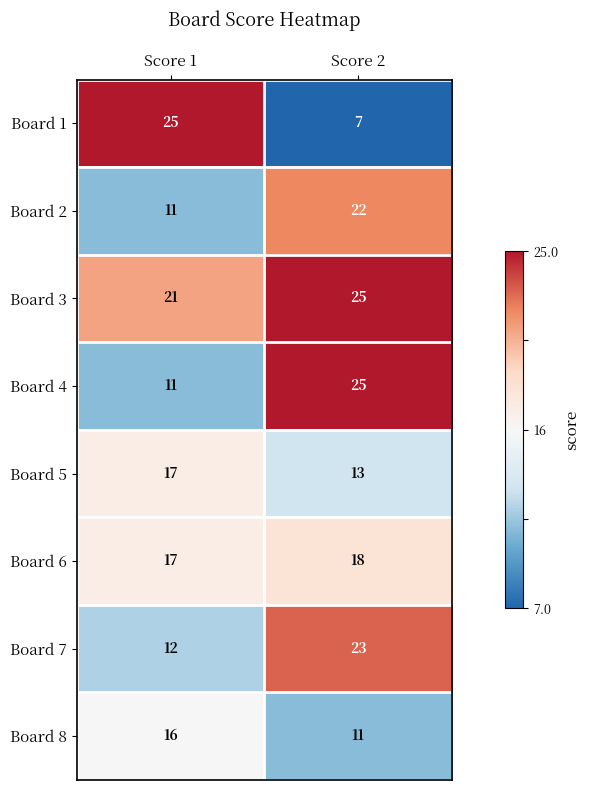

Reading left to right, transcribe all the data shown in this chart.

Board 1: Score 1=25	Score 2=7
Board 2: Score 1=11	Score 2=22
Board 3: Score 1=21	Score 2=25
Board 4: Score 1=11	Score 2=25
Board 5: Score 1=17	Score 2=13
Board 6: Score 1=17	Score 2=18
Board 7: Score 1=12	Score 2=23
Board 8: Score 1=16	Score 2=11